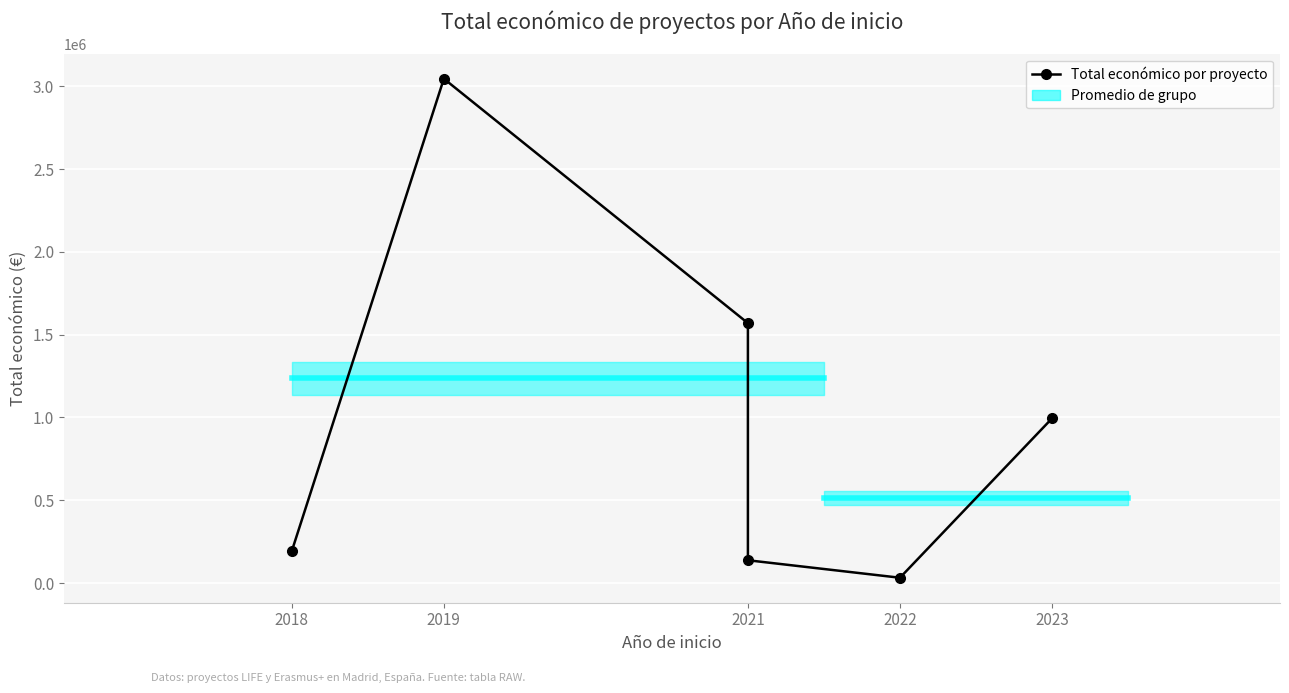

What is the label of the 2nd point from the left?

2019